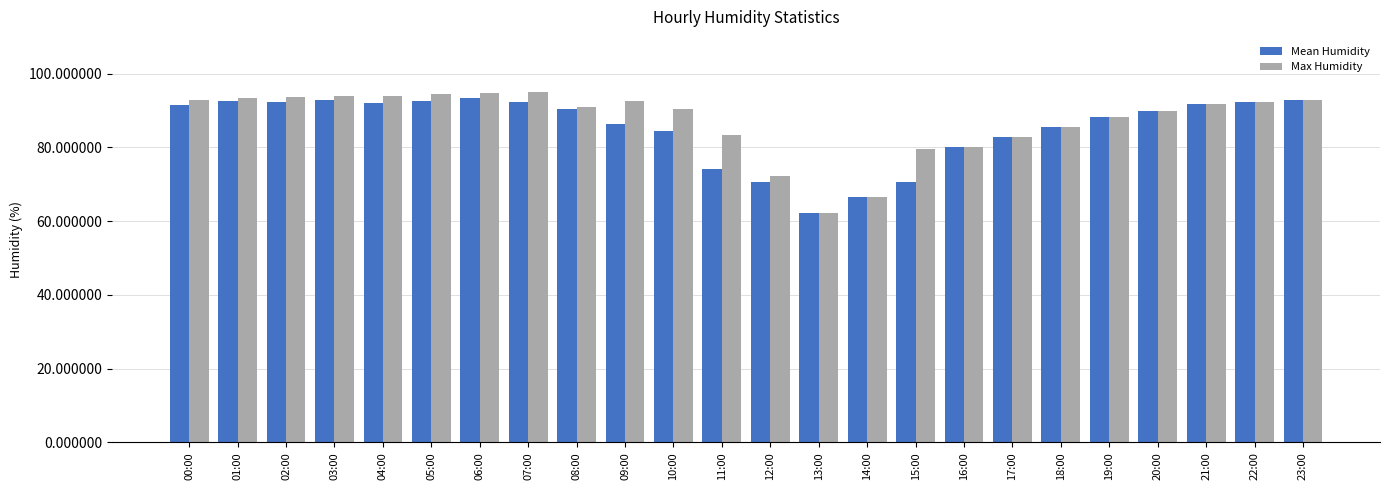

How many categories are shown in the chart?

24